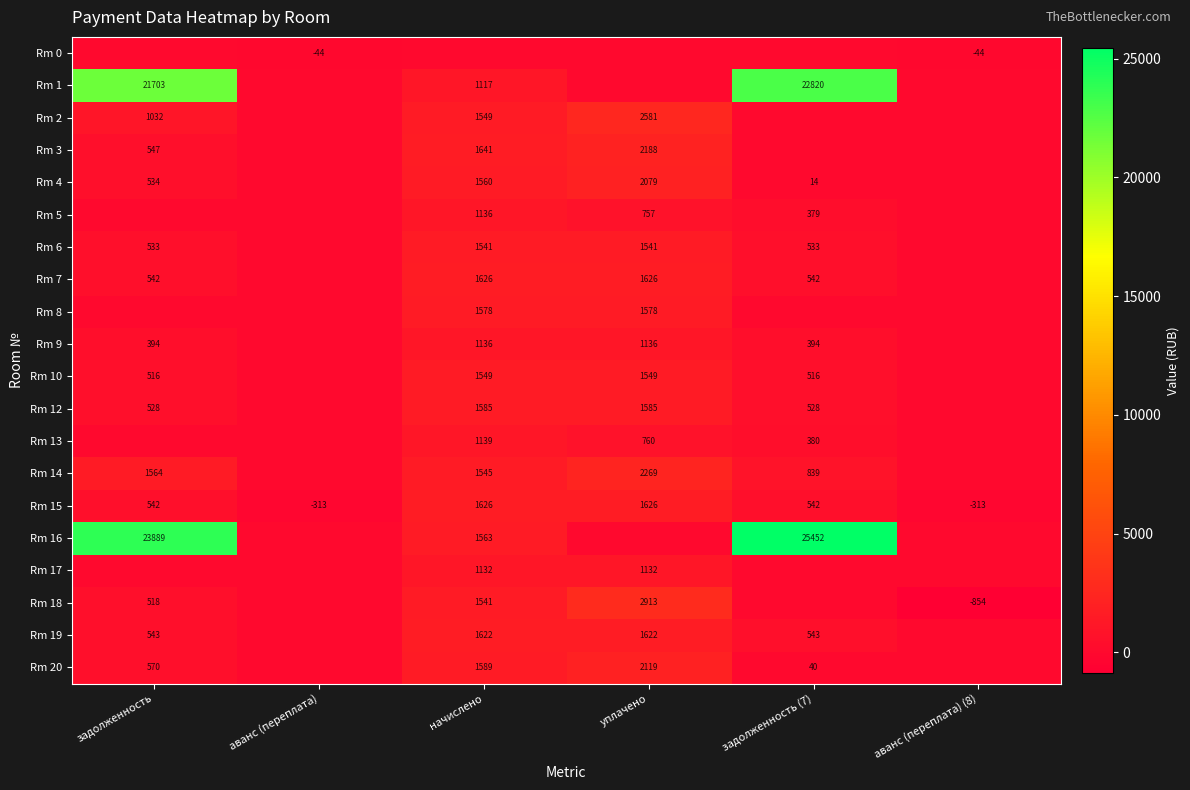

The value of Rm 6 at задолженность is 533. True or false?

True